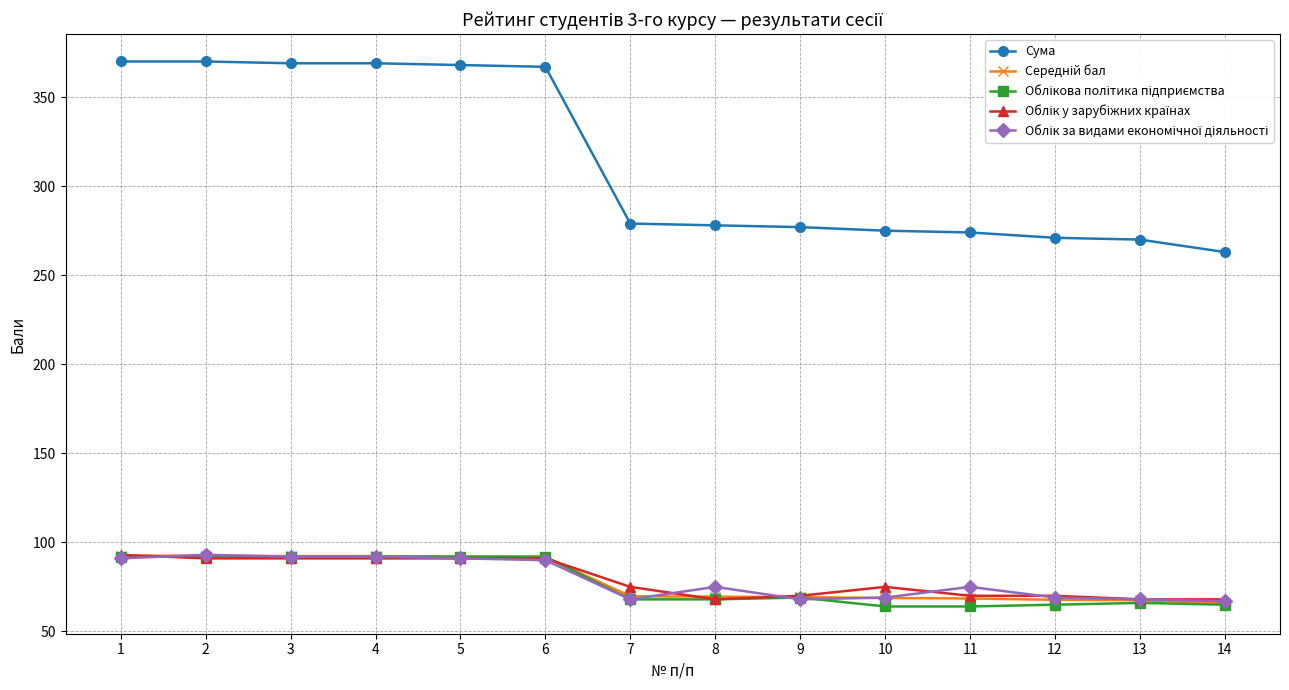

What is the maximum value shown in the chart?

370.0